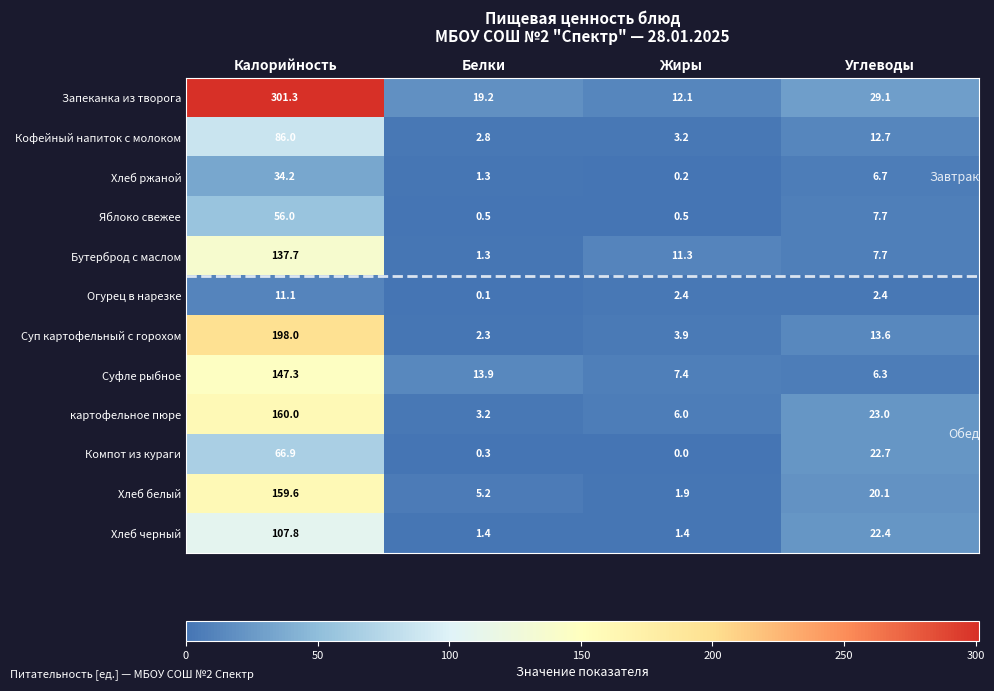

Which series changed the most between Белки and Жиры?

Бутерброд с маслом